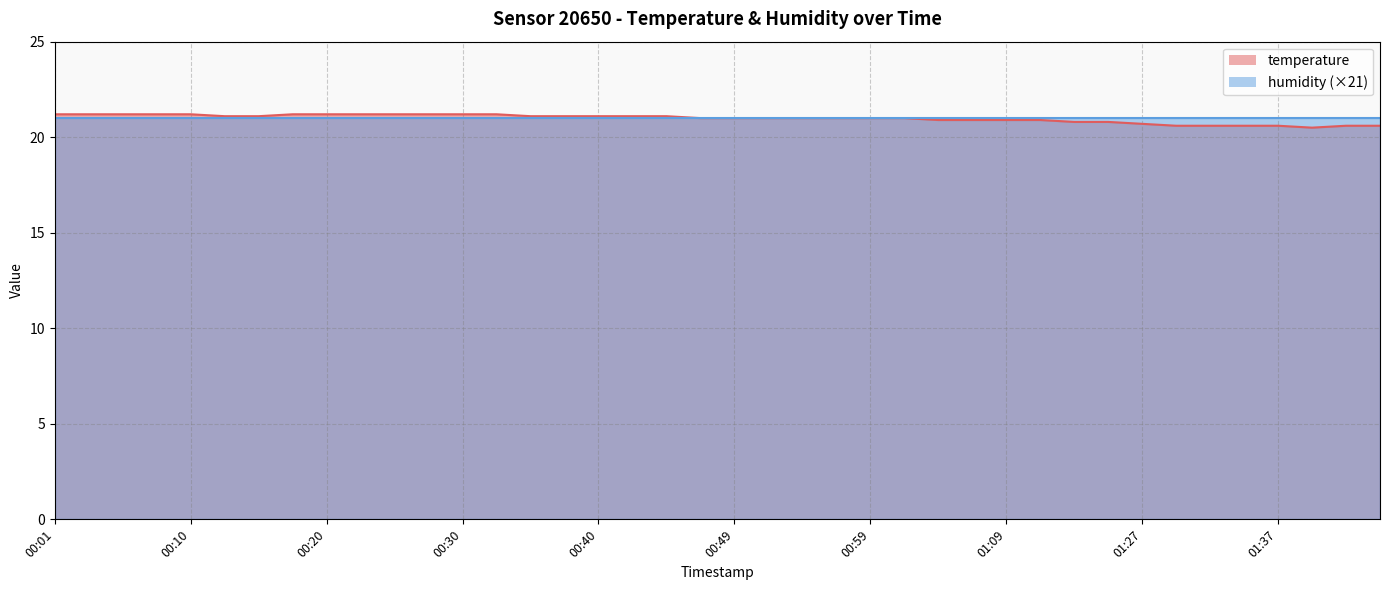

What is the sum of the values at 00:20 and 00:59?

42.2